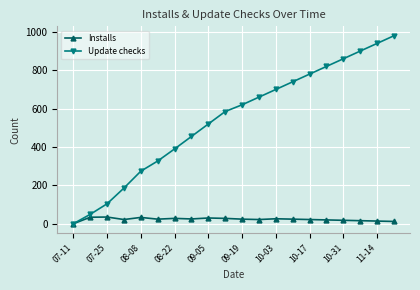

What is the average value of the Installs series?

23